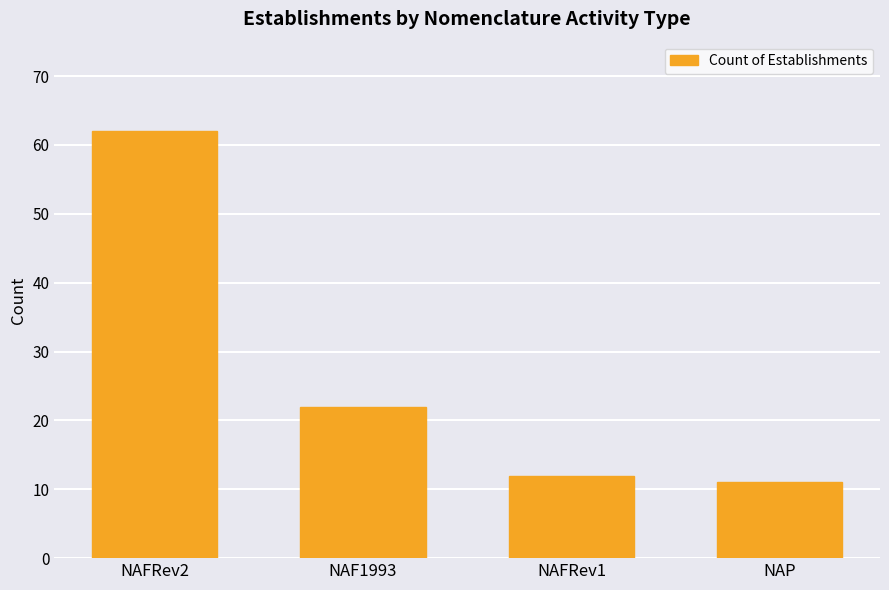

How many values are below 22?

2